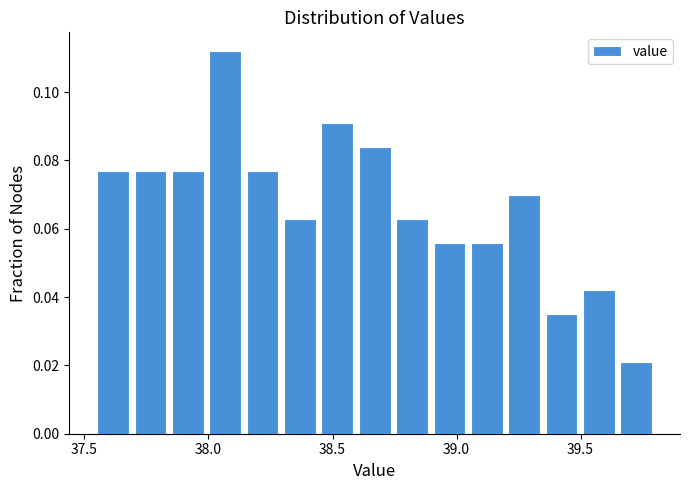

Read against the x-axis, roughly where is the centre of the tallest bar?

38.05